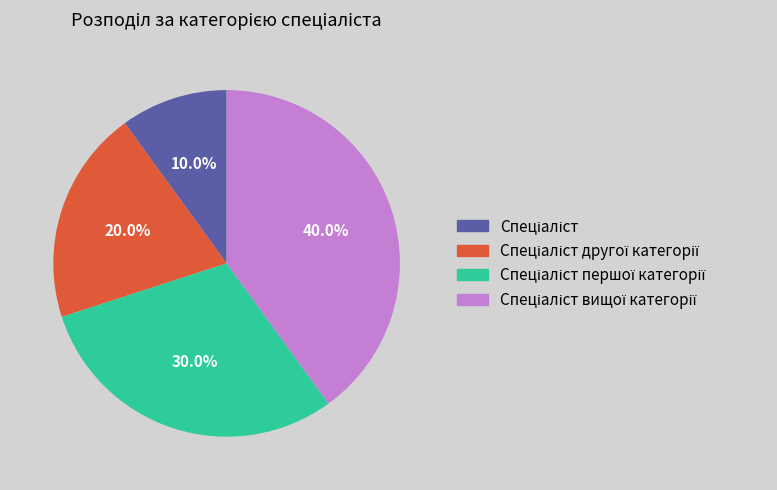

To the nearest percent, what is the difference between the largest and smallest slice percentages?

30%